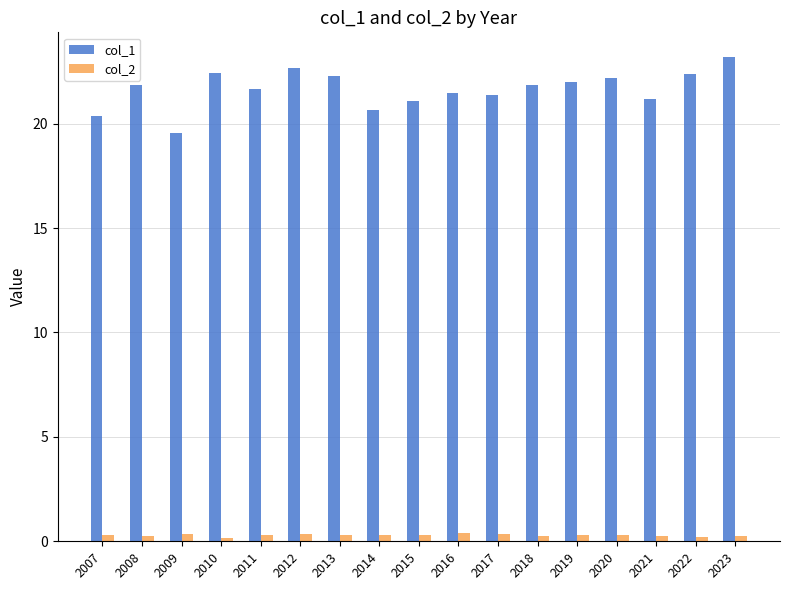

How many series are shown in this chart?

2